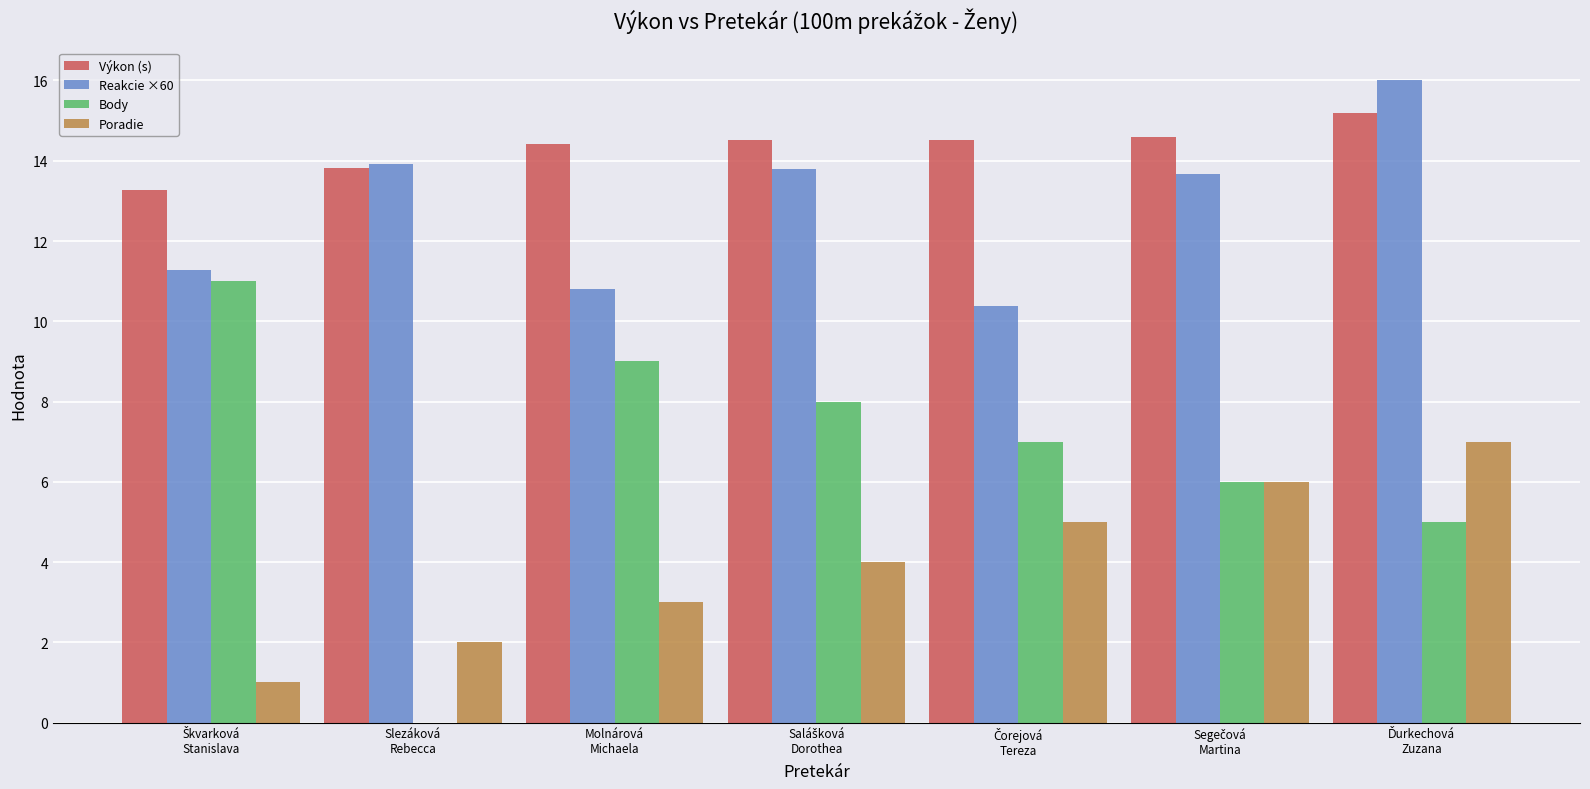

Which series has the largest total across all categories?

Výkon (s)